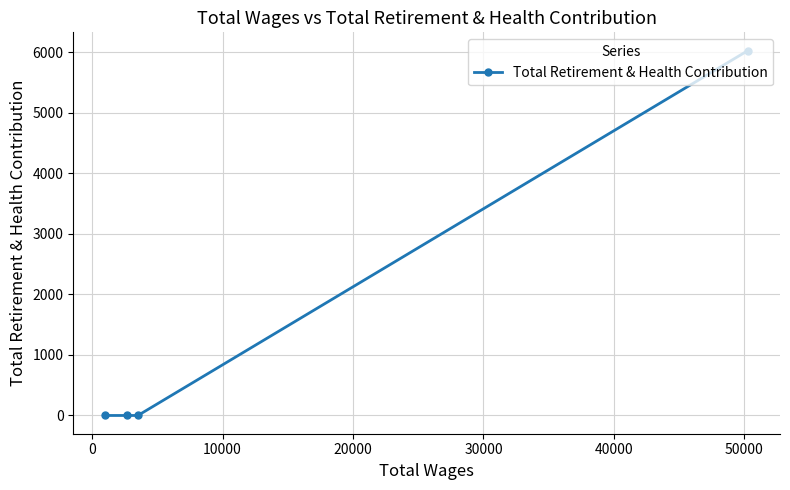

What is the difference between the maximum and minimum values?

6027